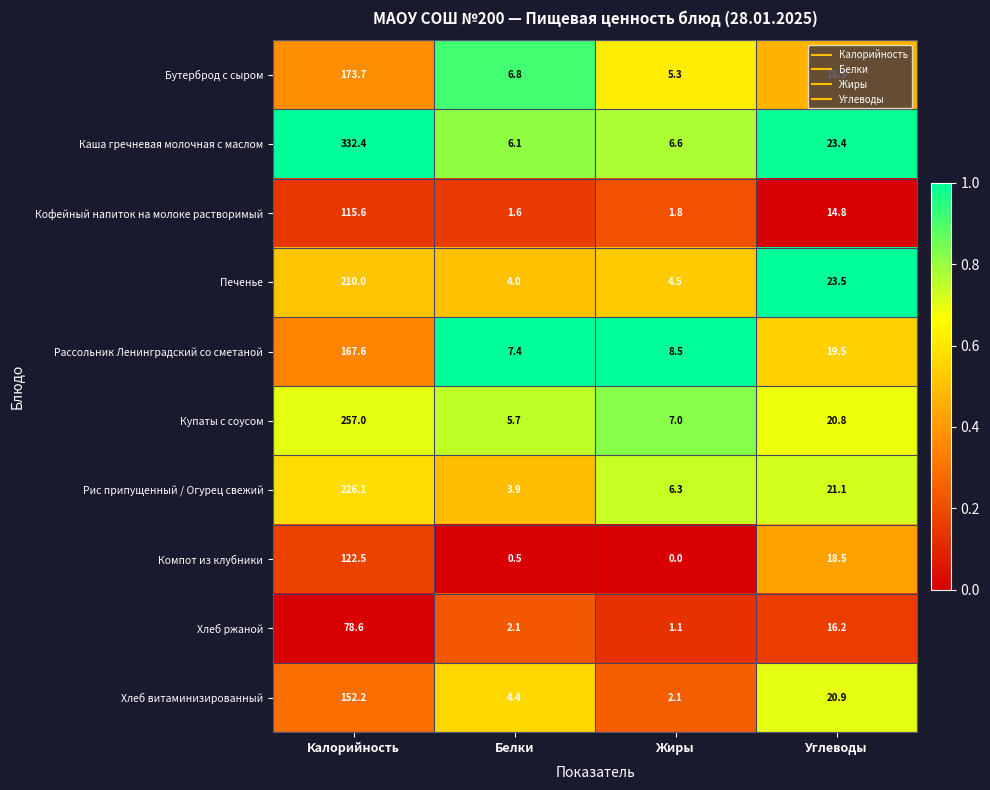

Which category has the lowest value across all series?

Жиры